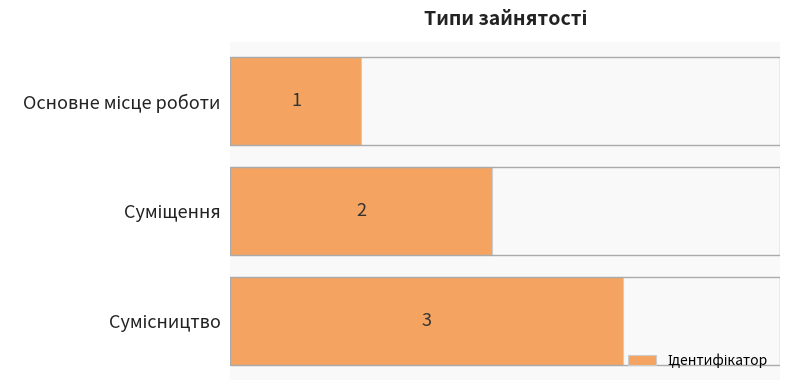

What is the value of the 2nd bar from the top?

2